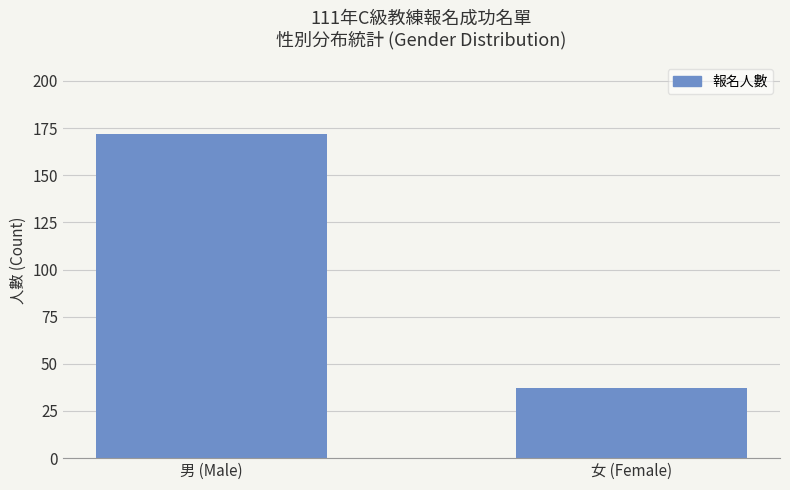

What is the difference between the values at 女 (Female) and 男 (Male)?

135